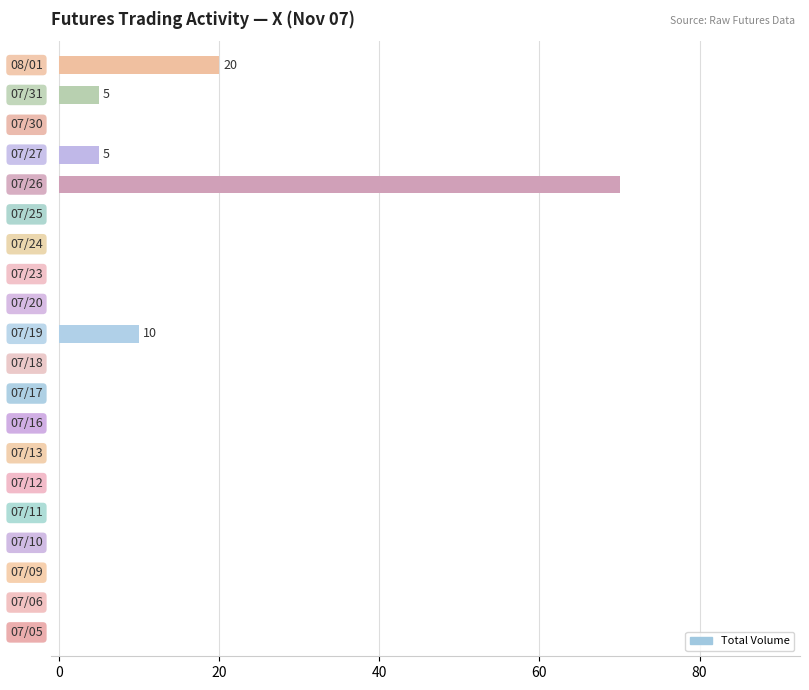

What is the greatest value displayed?

70